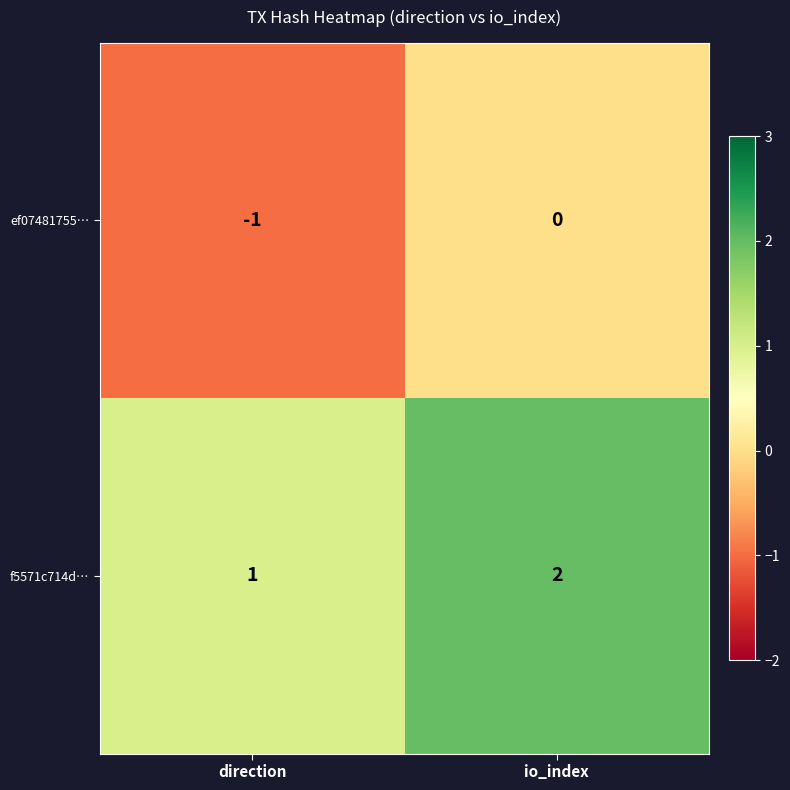

Rank the series by their average value, from lowest to highest.

ef07481755…, f5571c714d…